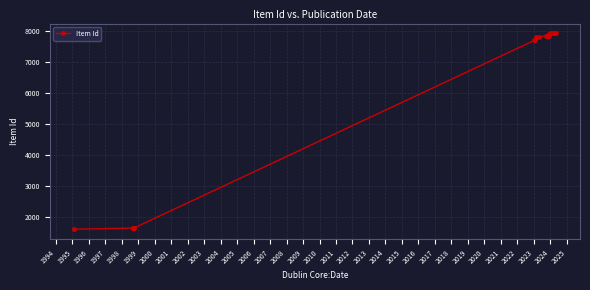

What is the smallest value displayed?

1610